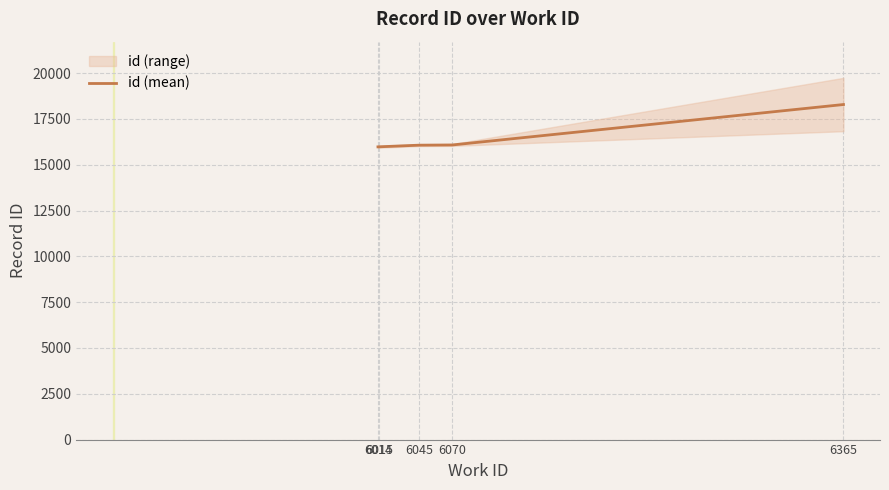

What is the difference between the maximum and minimum values?

2310.5